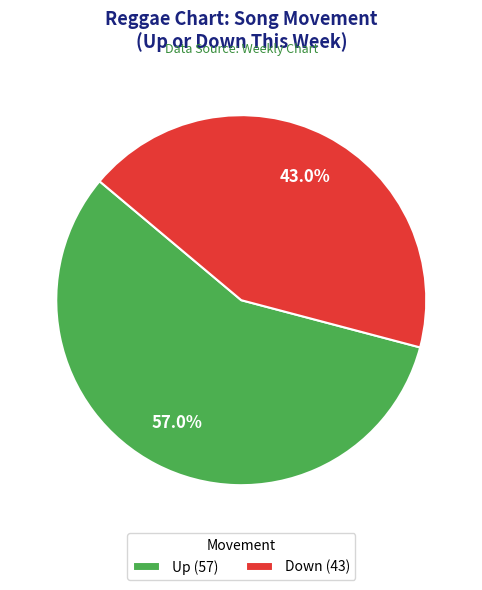

Which slice represents more than half of the pie?

Up (57)